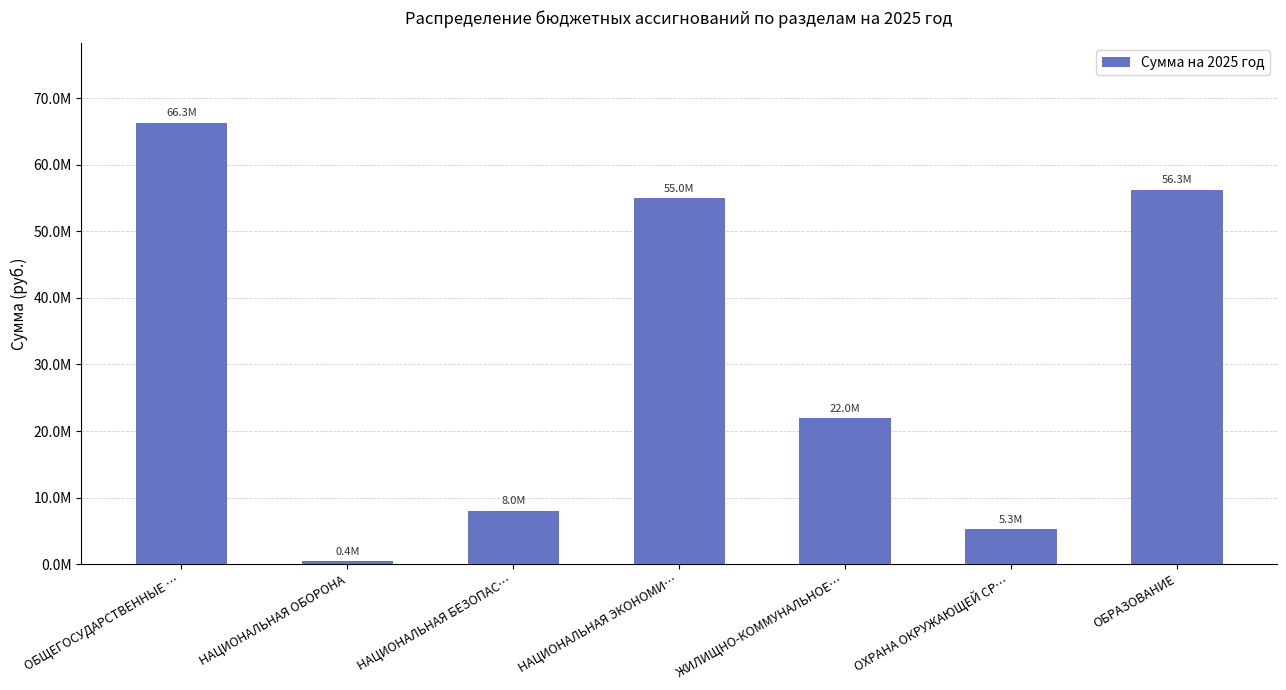

What is the label of the 7th bar from the right?

ОБЩЕГОСУДАРСТВЕННЫЕ …